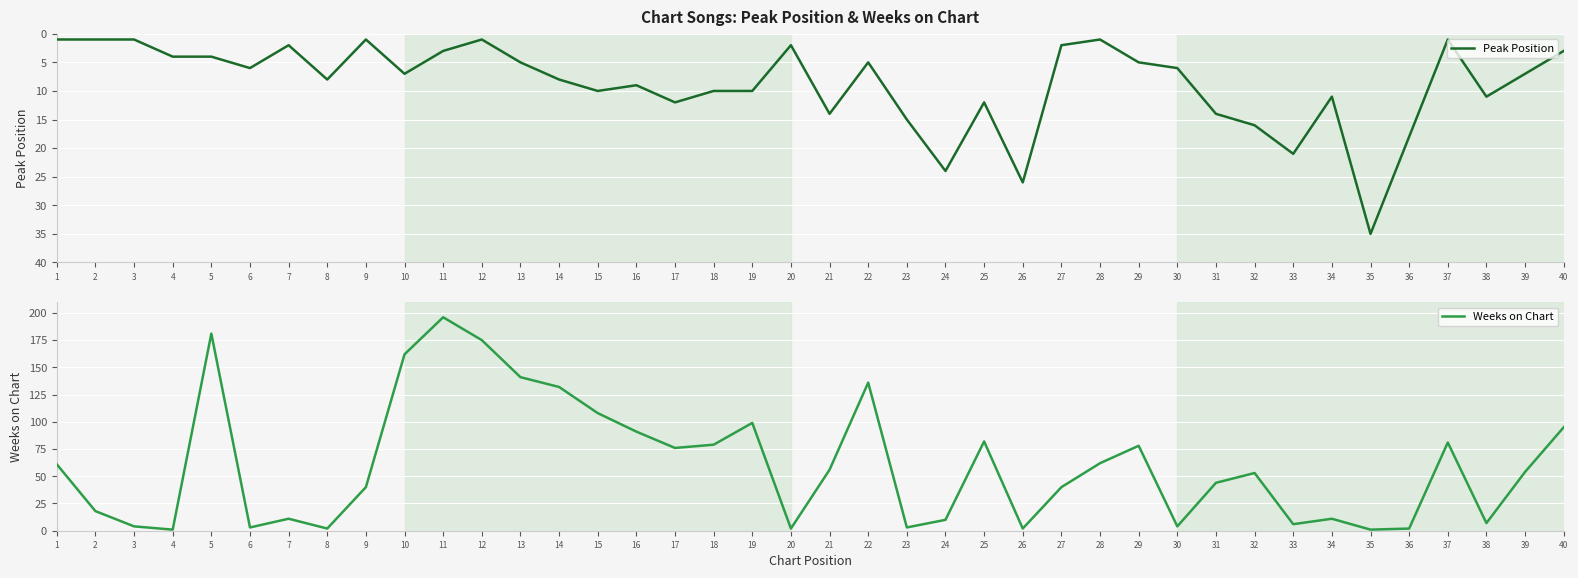

The value of Weeks on Chart at 18 is 79. True or false?

True